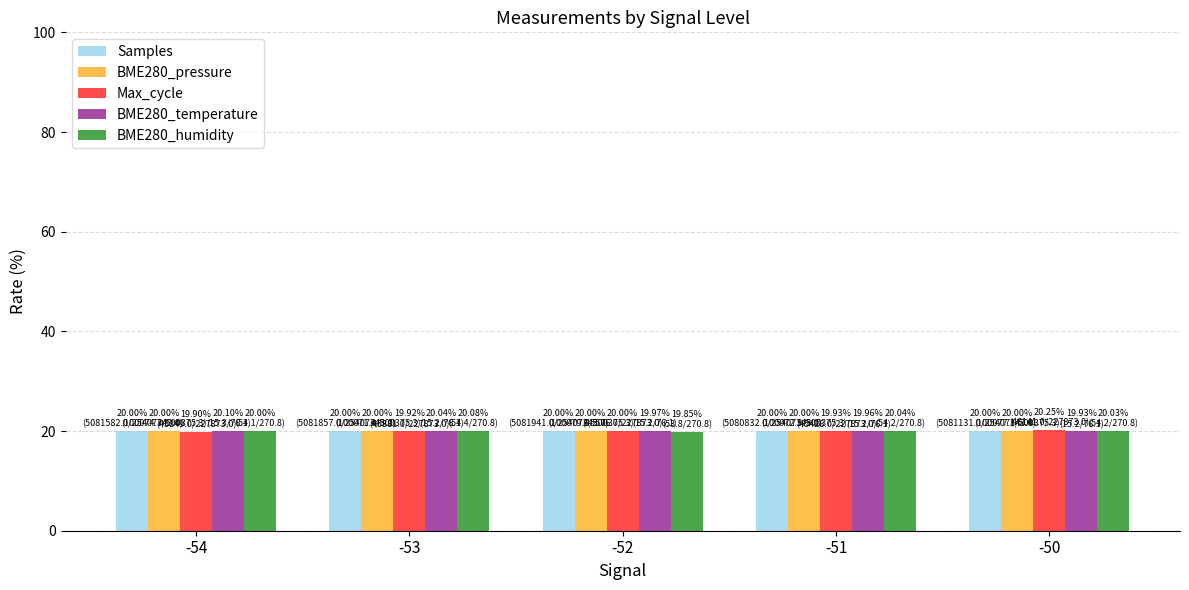

What is the minimum value for BME280_humidity?

19.9